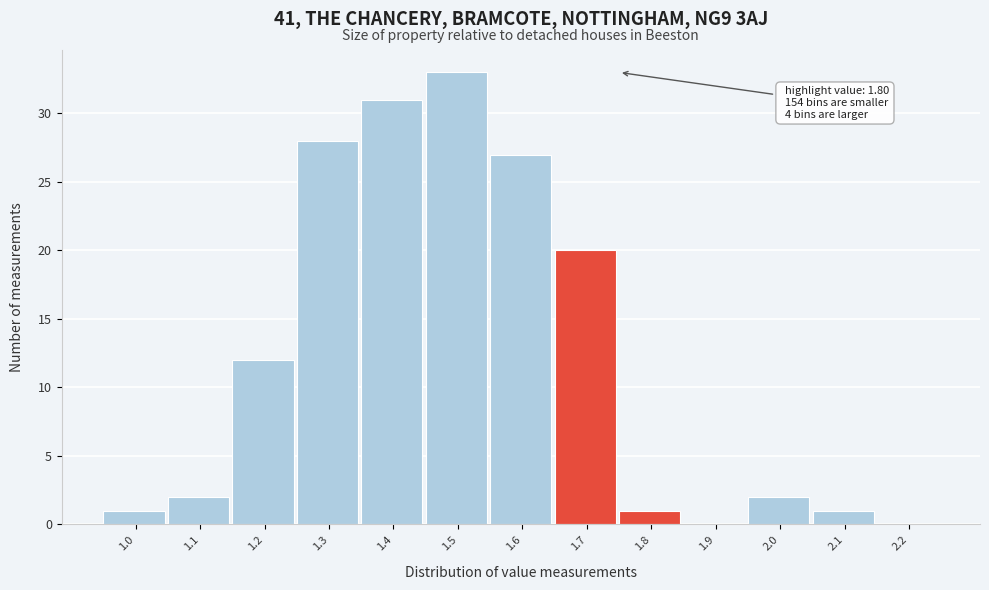

Reading left to right, transcribe all the data shown in this chart.

1.0=1	1.1=2	1.2=12	1.3=28	1.4=31	1.5=33	1.6=27	1.7=20	1.8=1	1.9=0	2.0=2	2.1=1	2.2=0